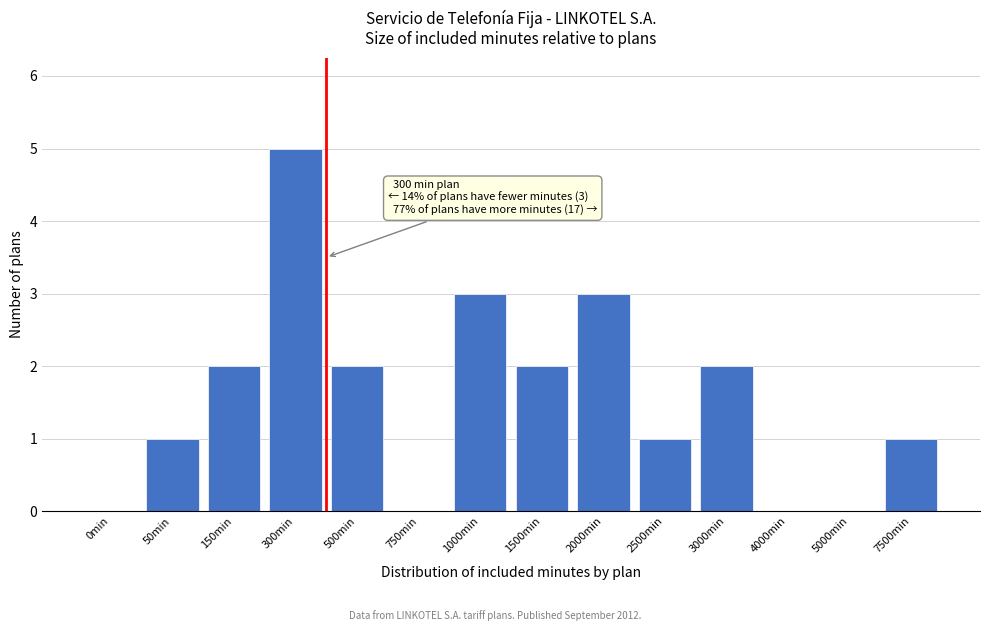

Reading left to right, transcribe all the data shown in this chart.

0min=0	50min=1	150min=2	300min=5	500min=2	750min=0	1000min=3	1500min=2	2000min=3	2500min=1	3000min=2	4000min=0	5000min=0	7500min=1